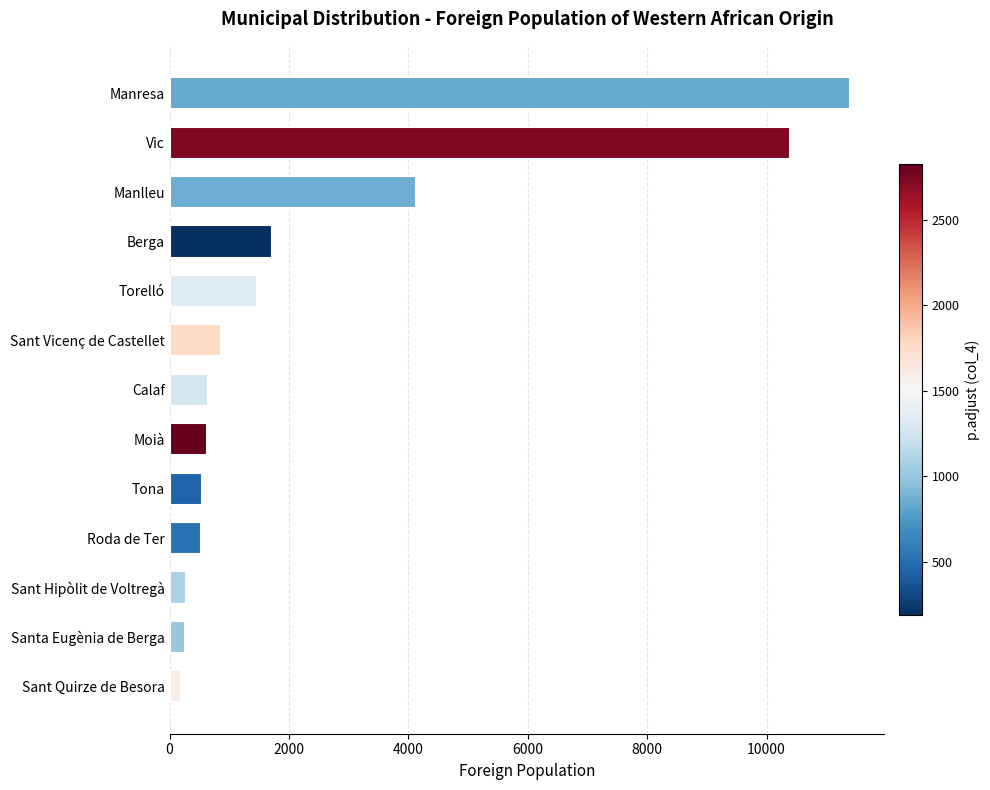

What is the maximum value shown in the chart?

11403